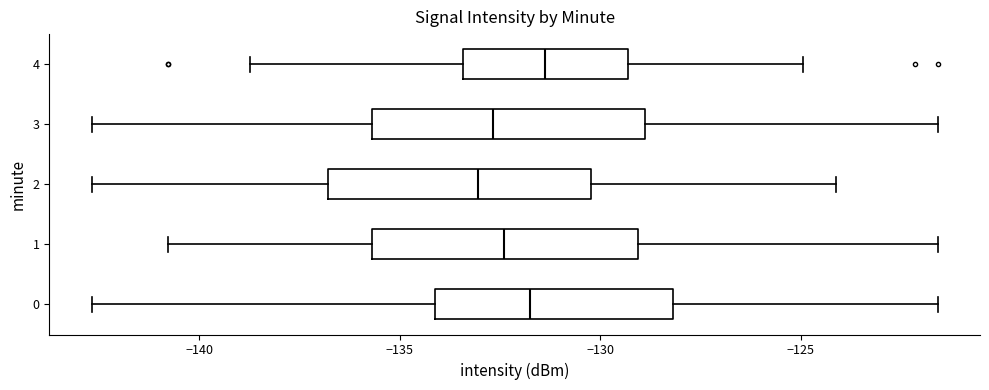

Reading bottom to top, read every box against the x-axis: the position of its median line, the range the box covers, and the ends of its whiskers. The values are not printed on the chart, so give them approximately, as read against the axis.

0: median -131.5, box -134.0 to -128.0, whiskers -142.5 to -121.5
1: median -132.5, box -135.5 to -129.0, whiskers -141.0 to -121.5
2: median -133.0, box -137.0 to -130.0, whiskers -142.5 to -124.0
3: median -132.5, box -135.5 to -129.0, whiskers -142.5 to -121.5
4: median -131.5, box -133.5 to -129.5, whiskers -138.5 to -125.0